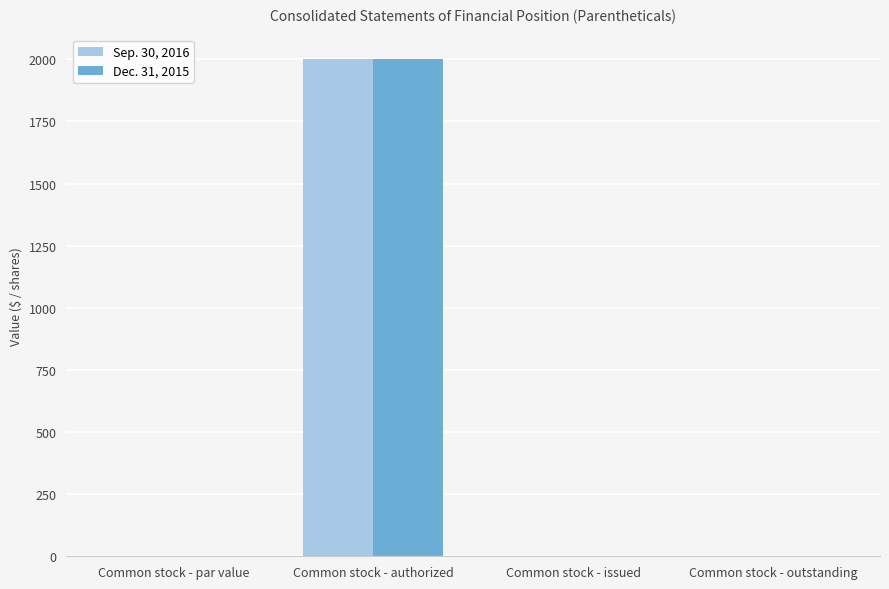

Count the number of data series in this chart.

2